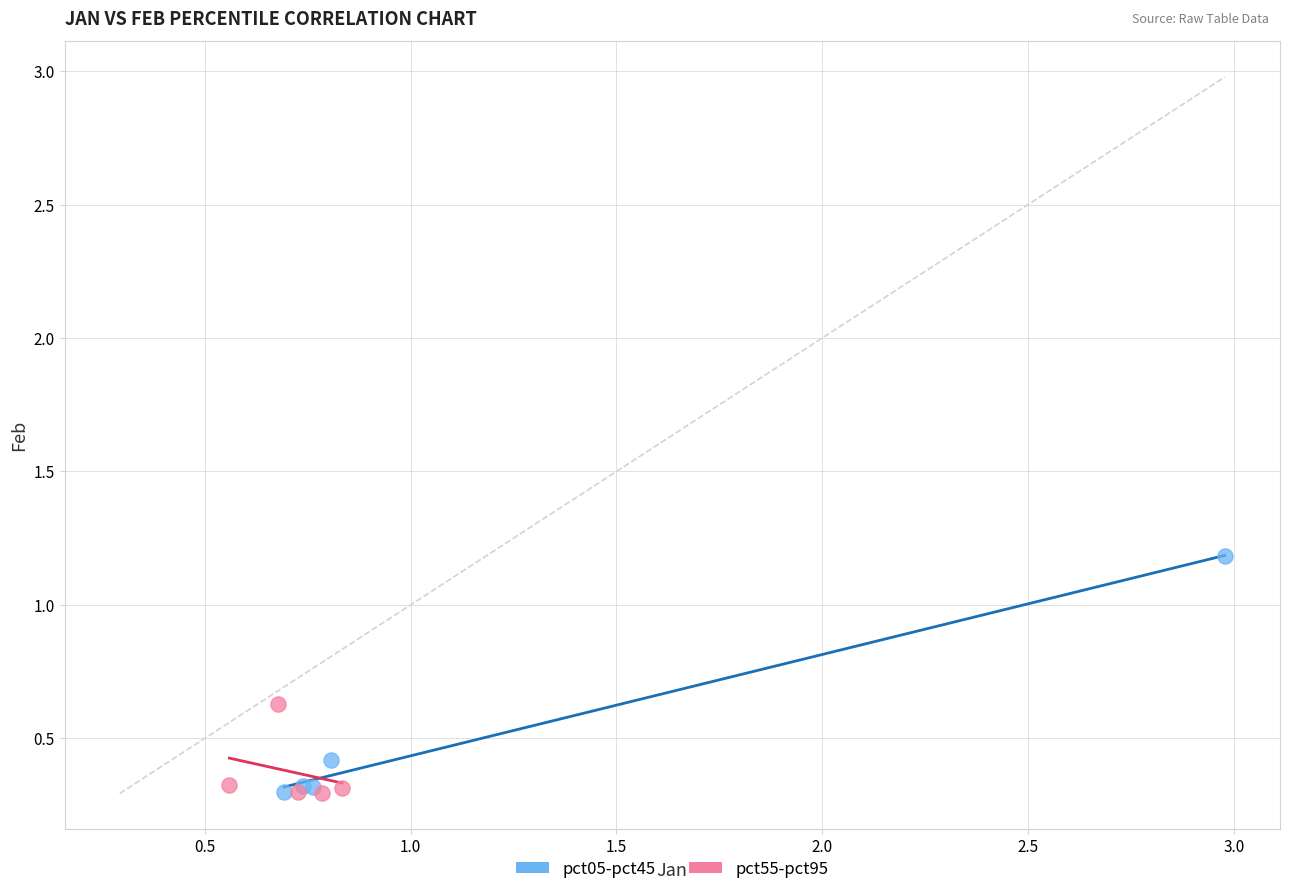

Which series contains the highest Y value?

pct05-pct45